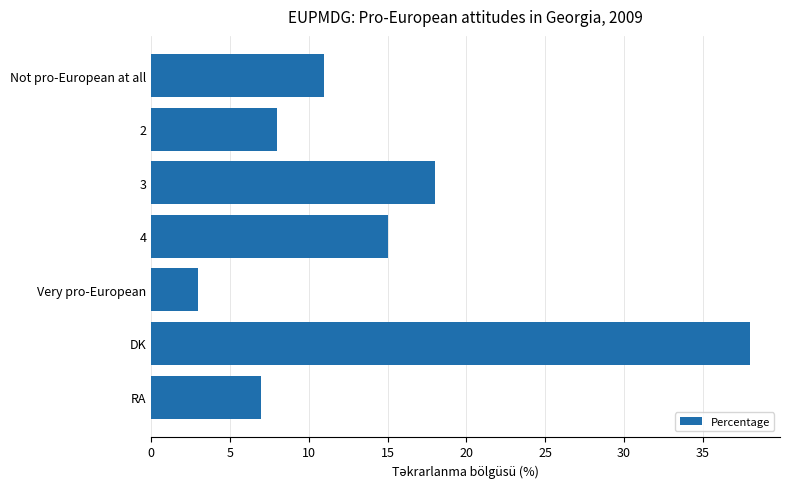

True or false: the data shows 3 at Very pro-European.

True